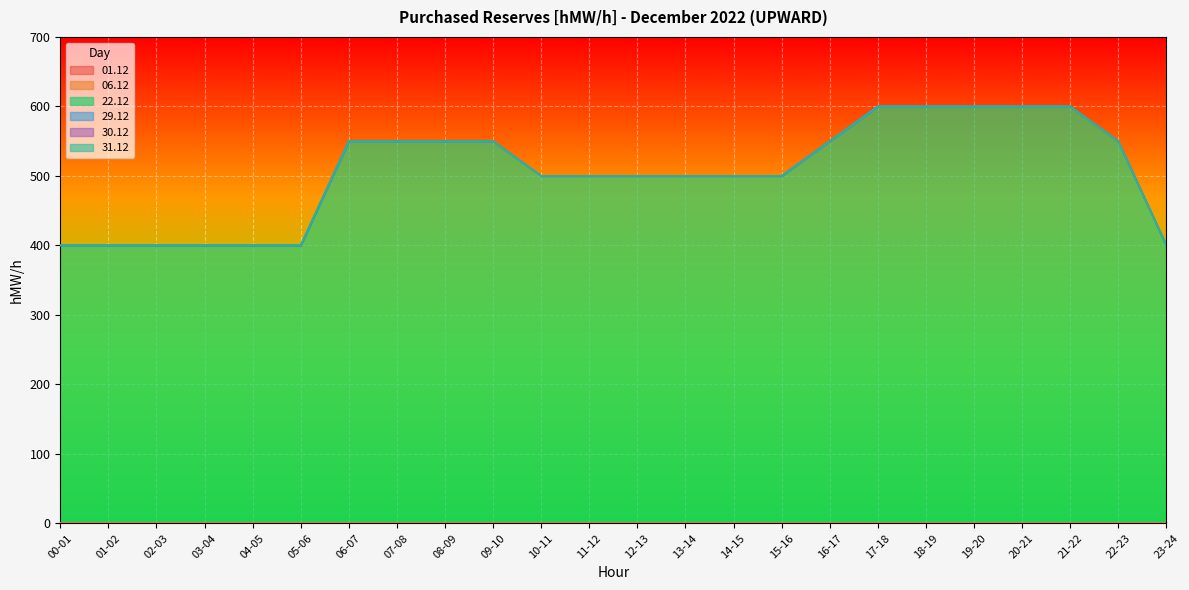

Reading left to right, transcribe all the data shown in this chart.

01.12: 00-01=0	01-02=0	02-03=0	03-04=0	04-05=0	05-06=0	06-07=0	07-08=0	08-09=0	09-10=0	10-11=0	11-12=0	12-13=0	13-14=0	14-15=0	15-16=0	16-17=0	17-18=0	18-19=0	19-20=0	20-21=0	21-22=0	22-23=0	23-24=0
06.12: 00-01=0	01-02=0	02-03=0	03-04=0	04-05=0	05-06=0	06-07=0	07-08=0	08-09=0	09-10=0	10-11=0	11-12=0	12-13=0	13-14=0	14-15=0	15-16=0	16-17=0	17-18=0	18-19=0	19-20=0	20-21=0	21-22=0	22-23=0	23-24=0
22.12: 00-01=400	01-02=400	02-03=400	03-04=400	04-05=400	05-06=400	06-07=550	07-08=550	08-09=550	09-10=550	10-11=500	11-12=500	12-13=500	13-14=500	14-15=500	15-16=500	16-17=550	17-18=600	18-19=600	19-20=600	20-21=600	21-22=600	22-23=550	23-24=400
29.12: 00-01=0	01-02=0	02-03=0	03-04=0	04-05=0	05-06=0	06-07=0	07-08=0	08-09=0	09-10=0	10-11=0	11-12=0	12-13=0	13-14=0	14-15=0	15-16=0	16-17=0	17-18=0	18-19=0	19-20=0	20-21=0	21-22=0	22-23=0	23-24=0
30.12: 00-01=0	01-02=0	02-03=0	03-04=0	04-05=0	05-06=0	06-07=0	07-08=0	08-09=0	09-10=0	10-11=0	11-12=0	12-13=0	13-14=0	14-15=0	15-16=0	16-17=0	17-18=0	18-19=0	19-20=0	20-21=0	21-22=0	22-23=0	23-24=0
31.12: 00-01=0	01-02=0	02-03=0	03-04=0	04-05=0	05-06=0	06-07=0	07-08=0	08-09=0	09-10=0	10-11=0	11-12=0	12-13=0	13-14=0	14-15=0	15-16=0	16-17=0	17-18=0	18-19=0	19-20=0	20-21=0	21-22=0	22-23=0	23-24=0